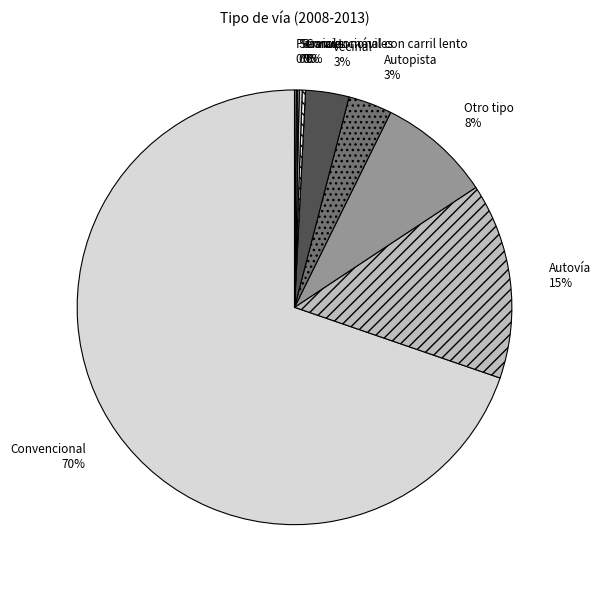

To the nearest percent, what portion does Autovía represent?

15%